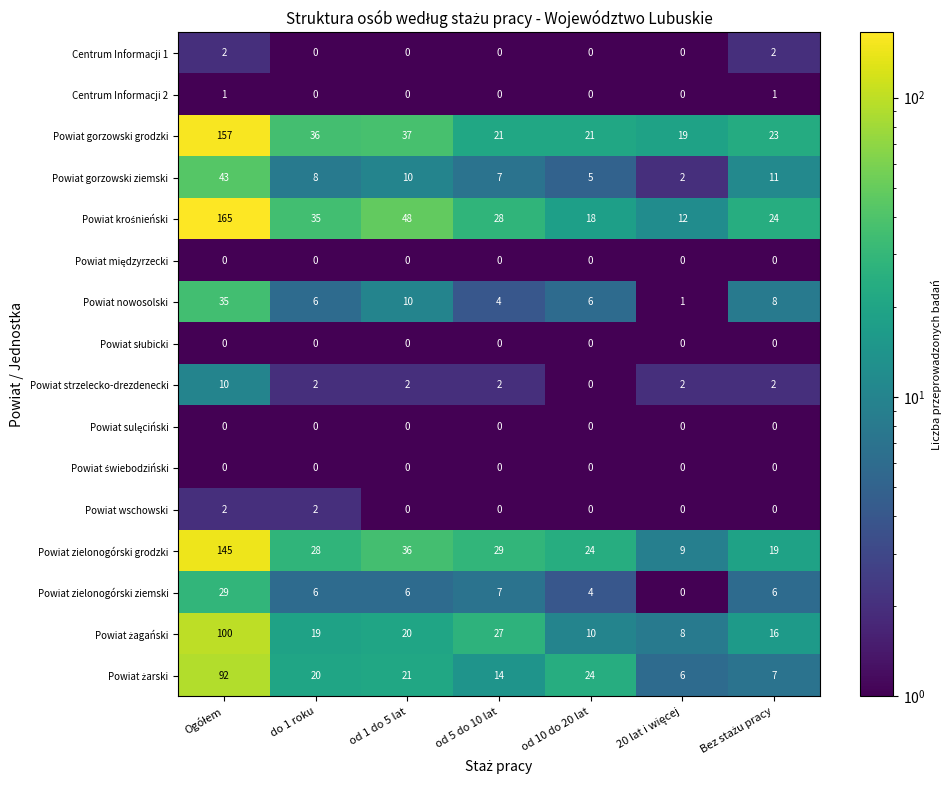

What is the average value of the Powiat strzelecko-drezdenecki series?

3